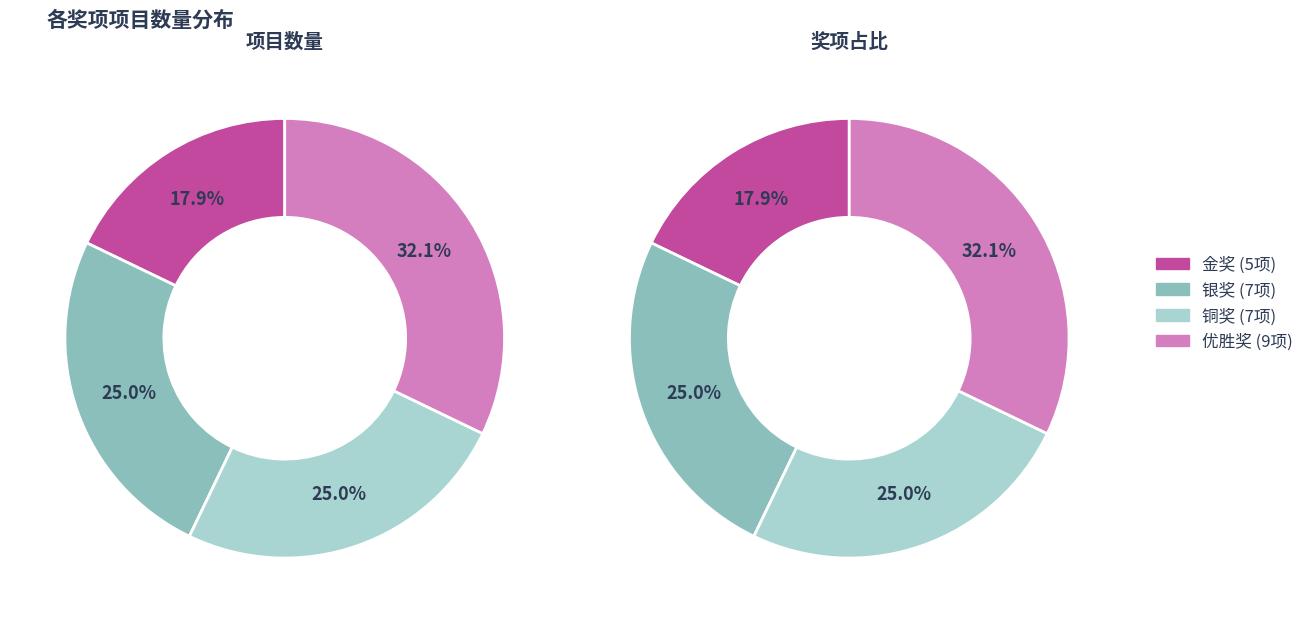

How many slices are in this pie chart?

4